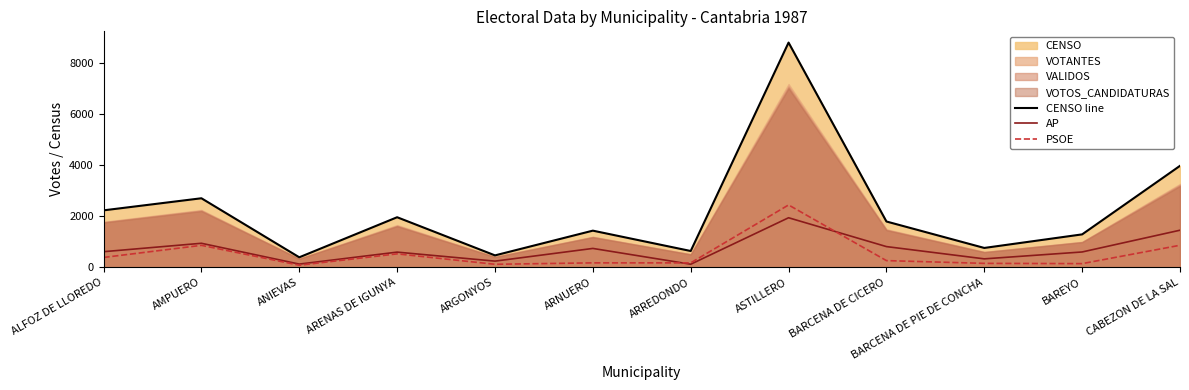

At BARCENA DE PIE DE CONCHA, list the series in order from largest to smallest.

CENSO line, AP, PSOE